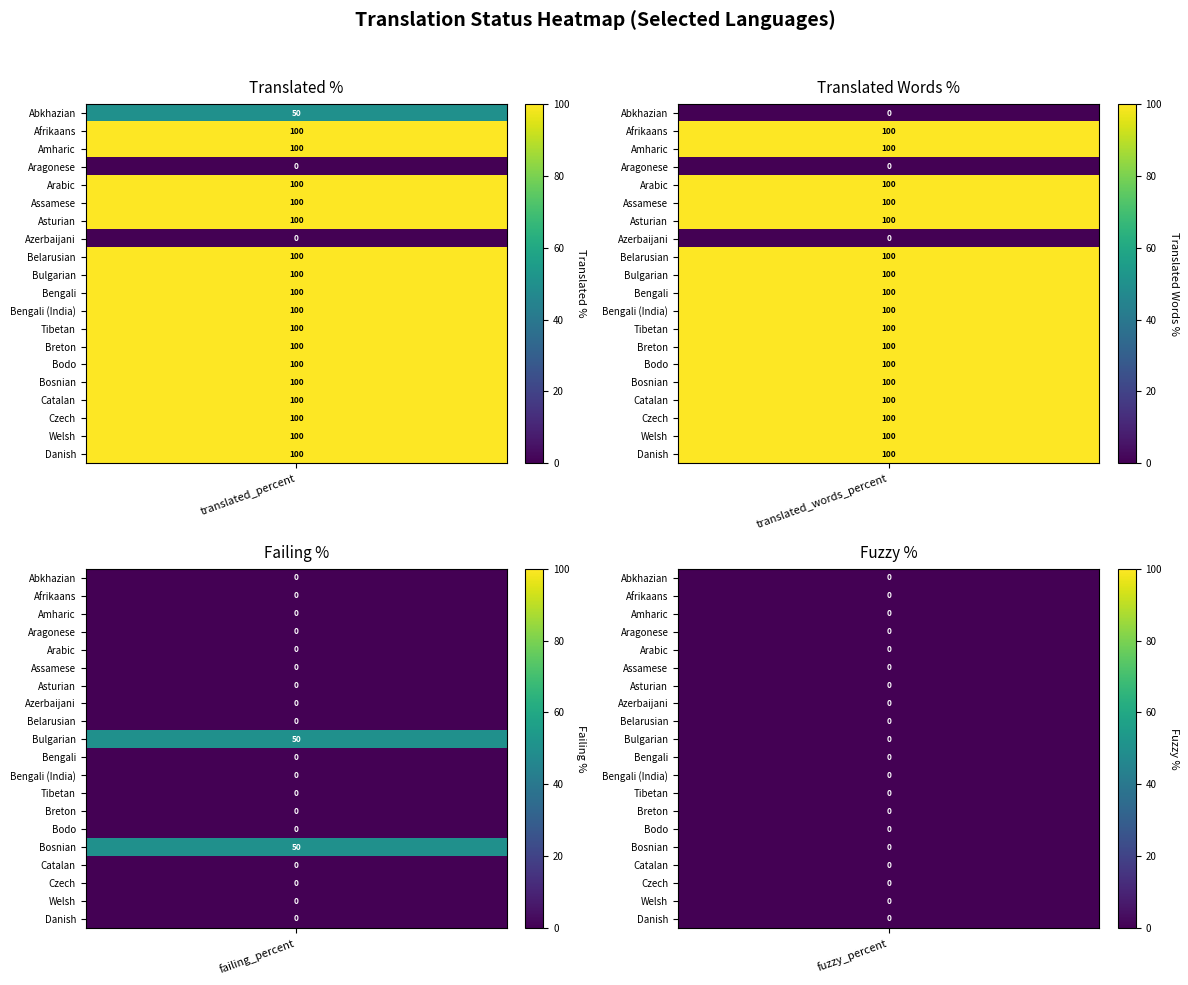

What is the difference between the second highest and minimum values in the Assamese series?

100